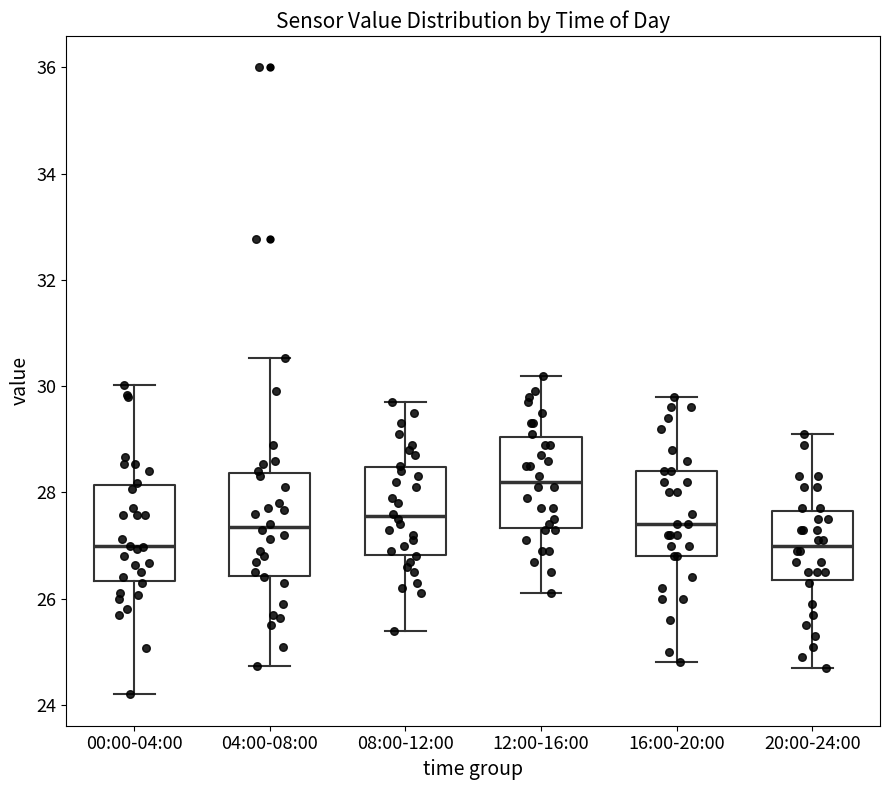

Reading left to right, transcribe this box plot: for each box, give where its median line is, the range the box spans, and where its two whiskers end, as read against the y-axis. The values are not printed on the chart, so give them approximately, as read against the axis.

00:00-04:00: median 27.0, box 26.4 to 28.2, whiskers 24.2 to 30.0
04:00-08:00: median 27.4, box 26.4 to 28.4, whiskers 24.8 to 30.6
08:00-12:00: median 27.6, box 26.8 to 28.4, whiskers 25.4 to 29.8
12:00-16:00: median 28.2, box 27.4 to 29.0, whiskers 26.2 to 30.2
16:00-20:00: median 27.4, box 26.8 to 28.4, whiskers 24.8 to 29.8
20:00-24:00: median 27.0, box 26.4 to 27.6, whiskers 24.8 to 29.2